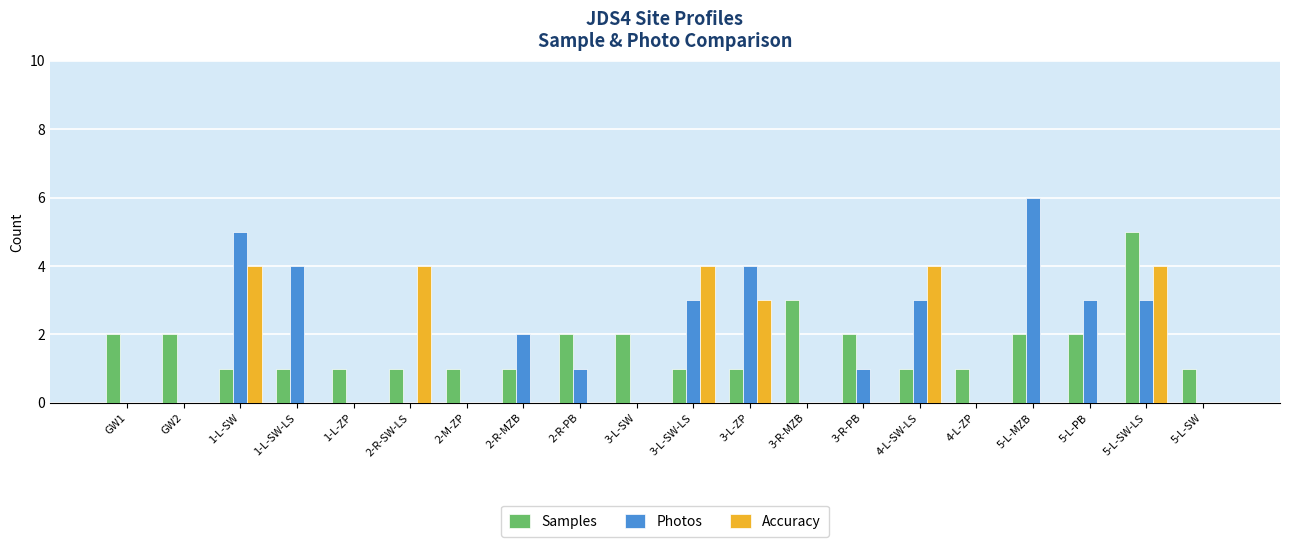

Which series has the largest range (max minus min)?

Photos